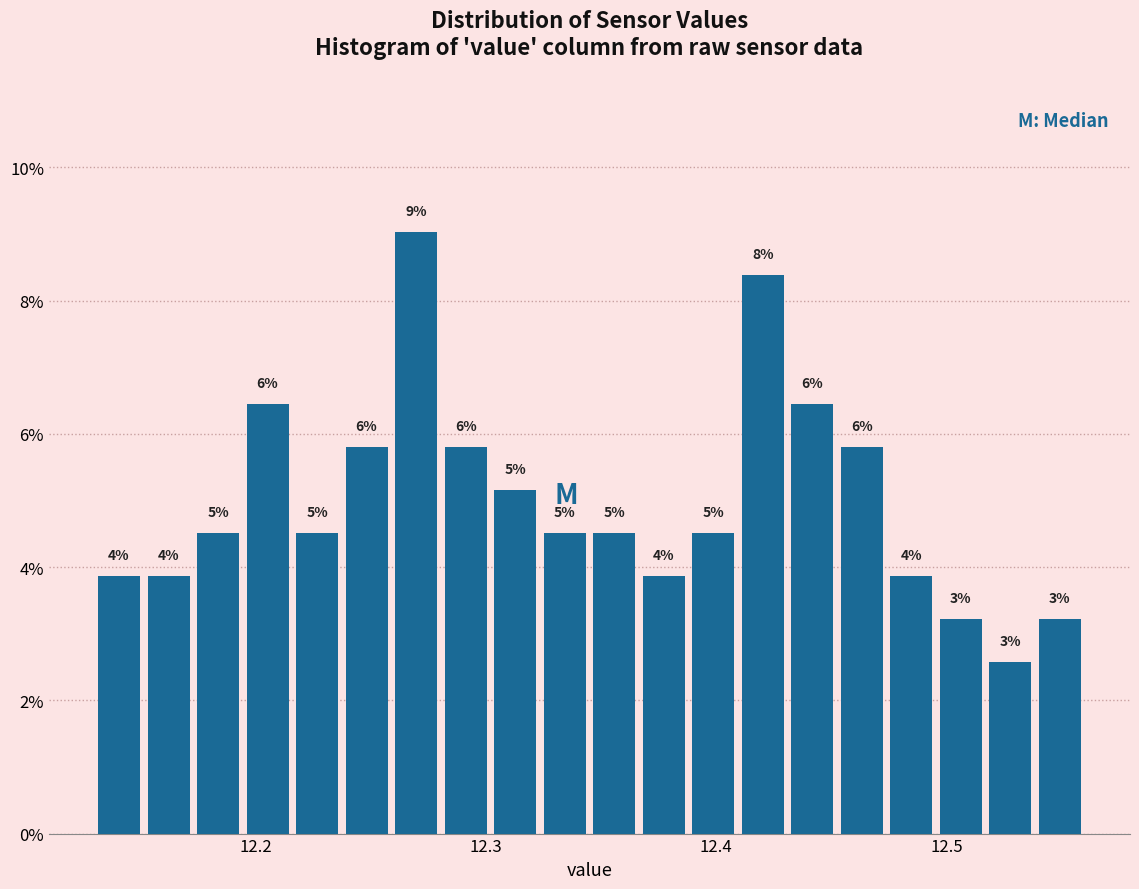

Read against the x-axis, roughly where is the centre of the tallest bar?

12.27